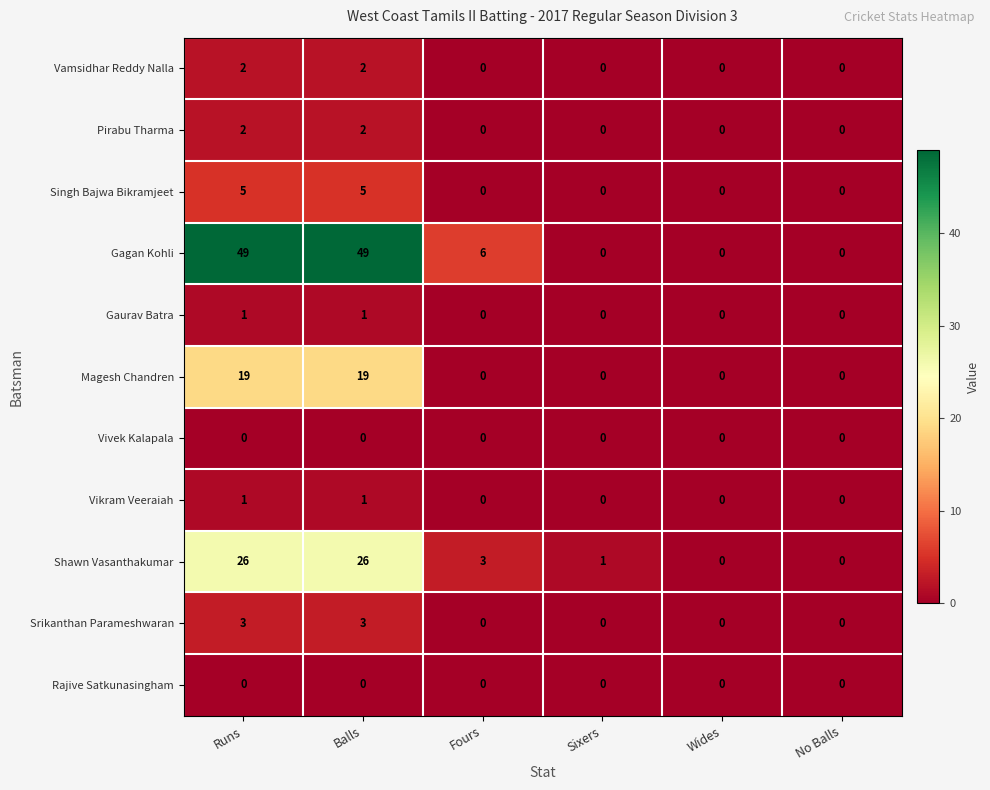

Which series changed the most between Fours and Wides?

Gagan Kohli